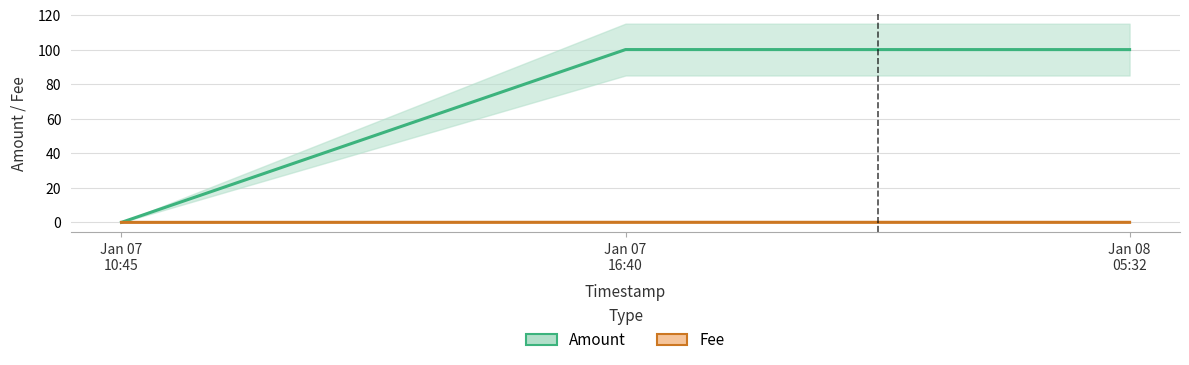

Where is Amount nearest to the value 50?

2020-01-08 05:32:43